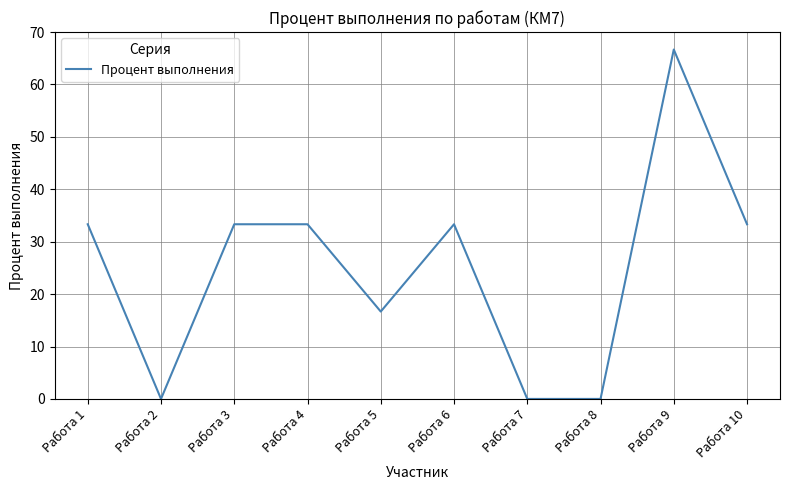

Between Работа 1 and Работа 9, which is larger?

Работа 9